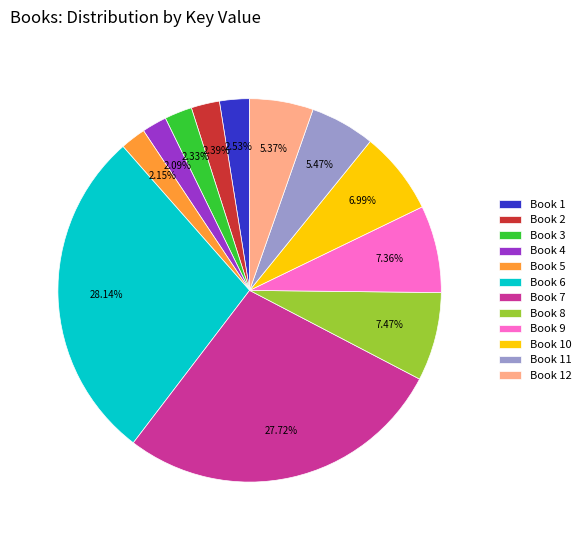

Does Book 10 represent more than half of the total?

No